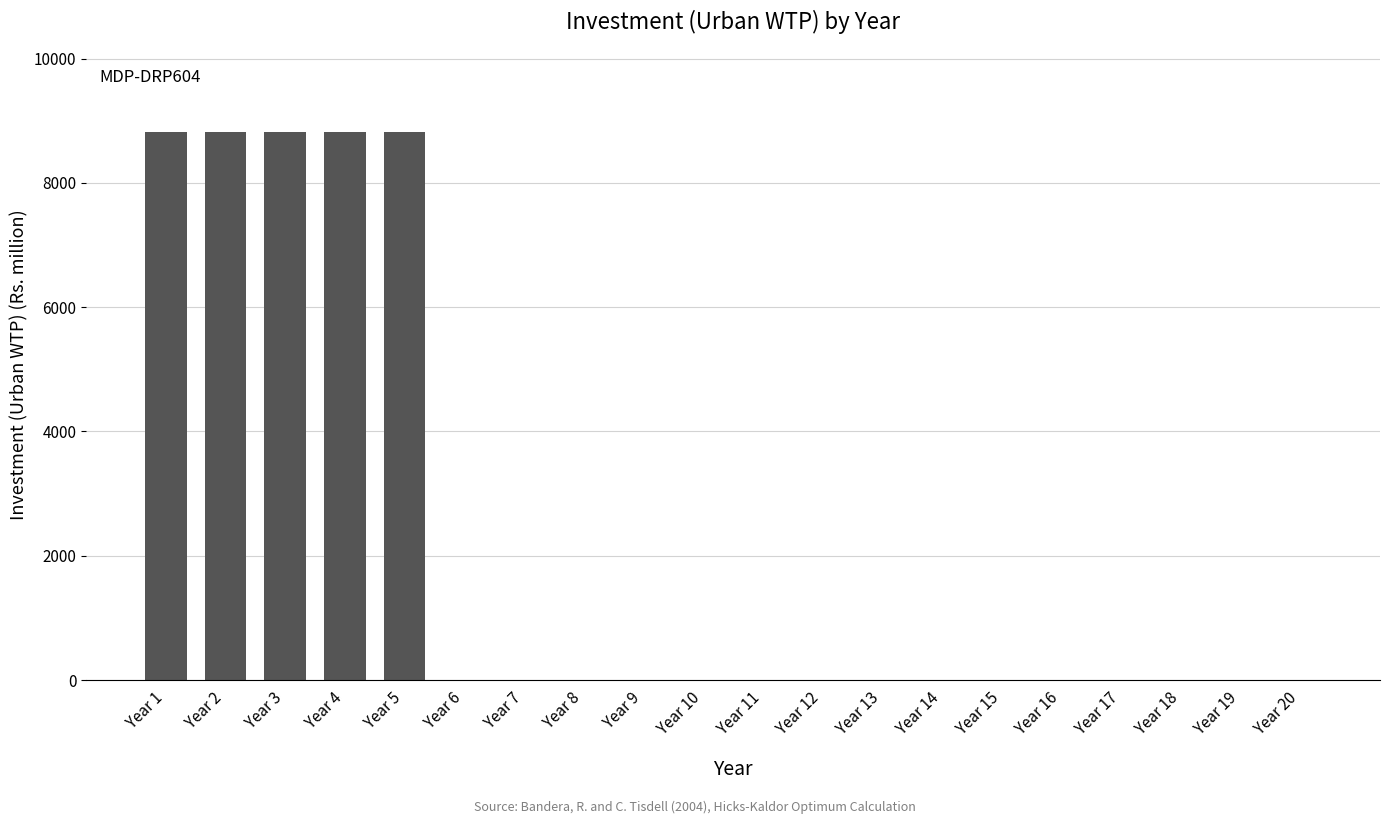

The value at Year 5 is 4744. True or false?

False